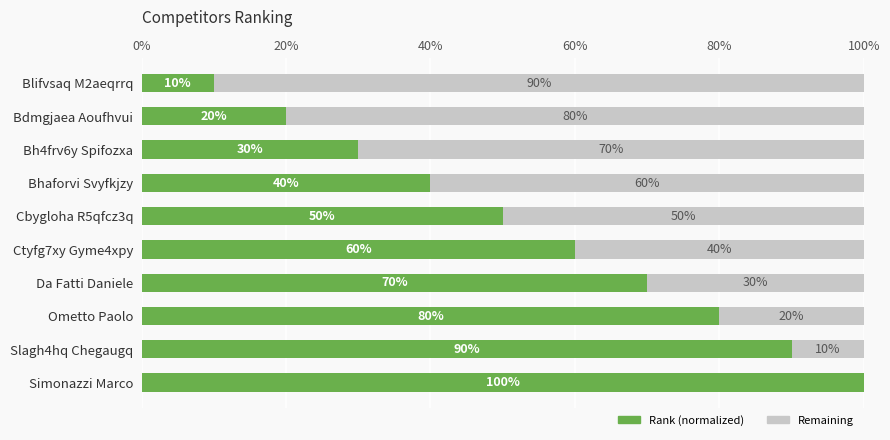

What is the average value of the Rank (normalized) series?

55